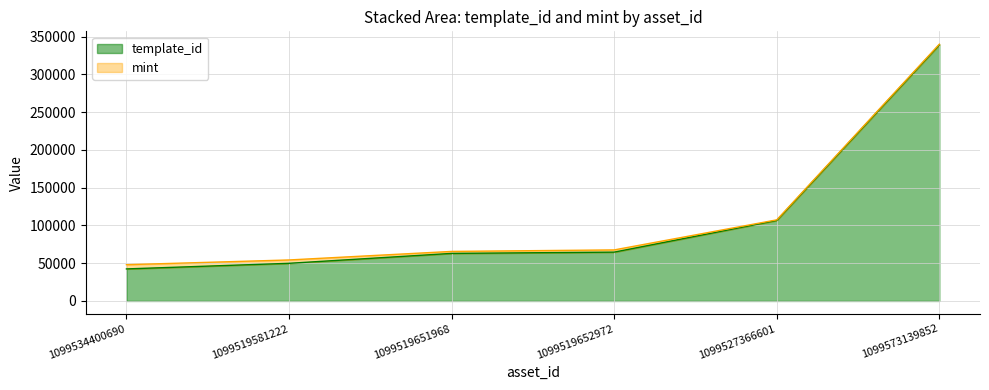

What position from the left is 1099534400690?

1